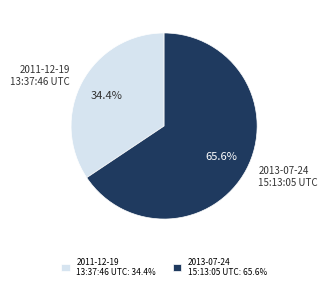

To the nearest percent, what is the average slice percentage?

50%